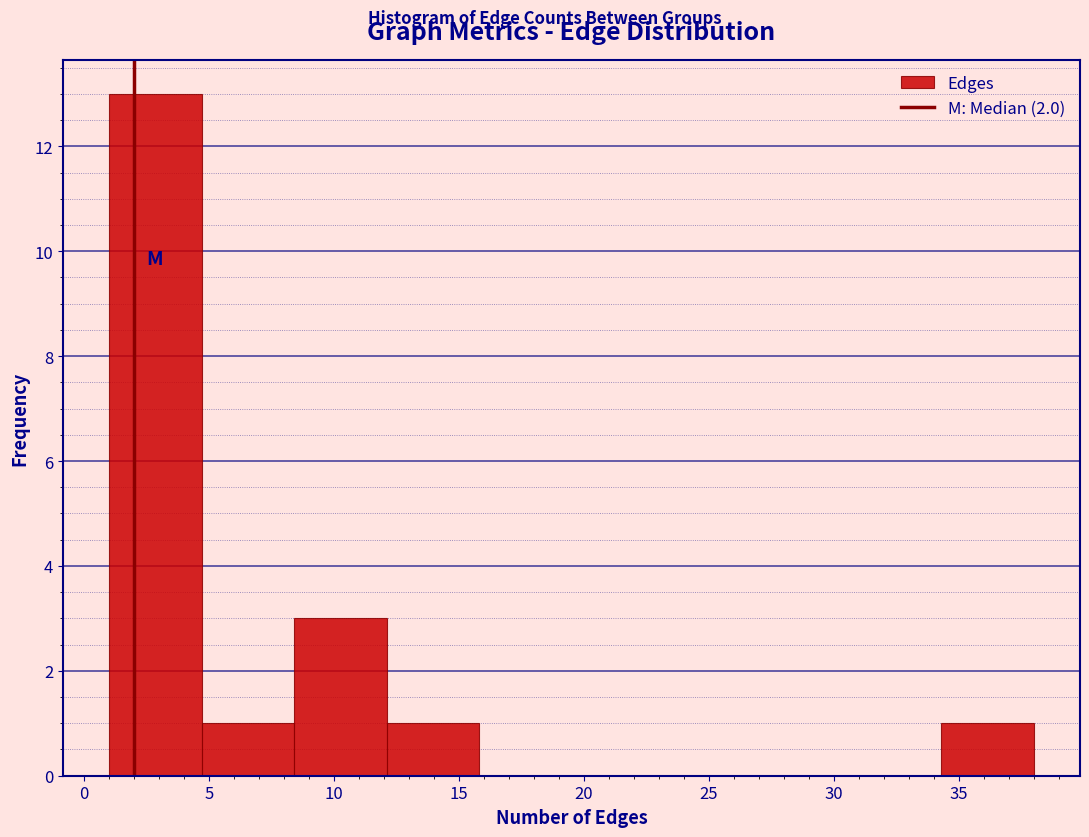

Over which range of the x-axis is the bar tallest?

1.0 to 4.7